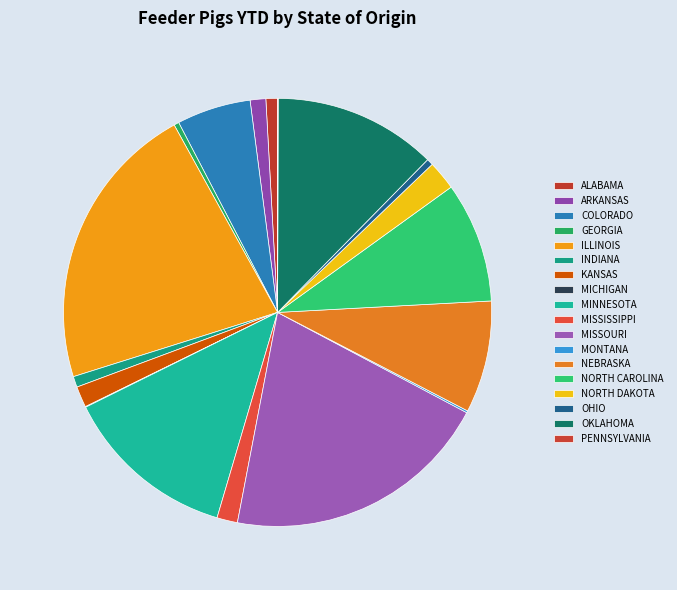

To the nearest percent, what is the combined percentage of COLORADO and ARKANSAS?

7%